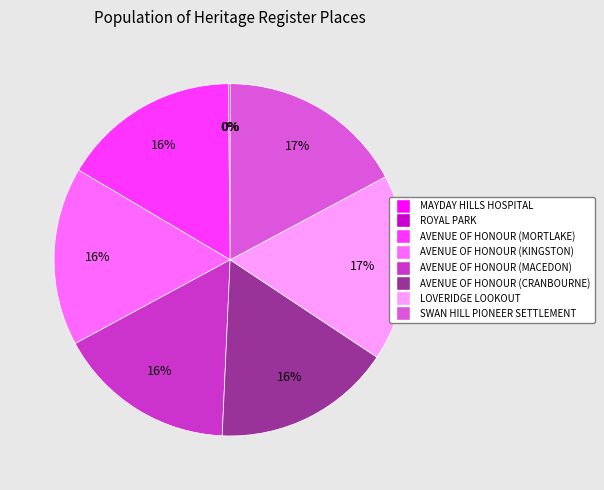

To the nearest percent, what is the difference between the AVENUE OF HONOUR (MACEDON) and SWAN HILL PIONEER SETTLEMENT slice percentages?

1%